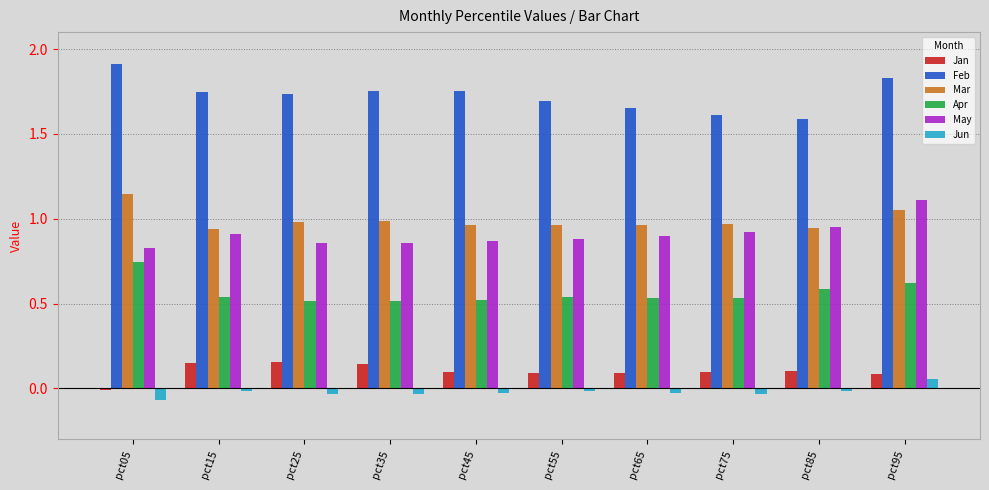

Which series has the largest range (max minus min)?

Feb